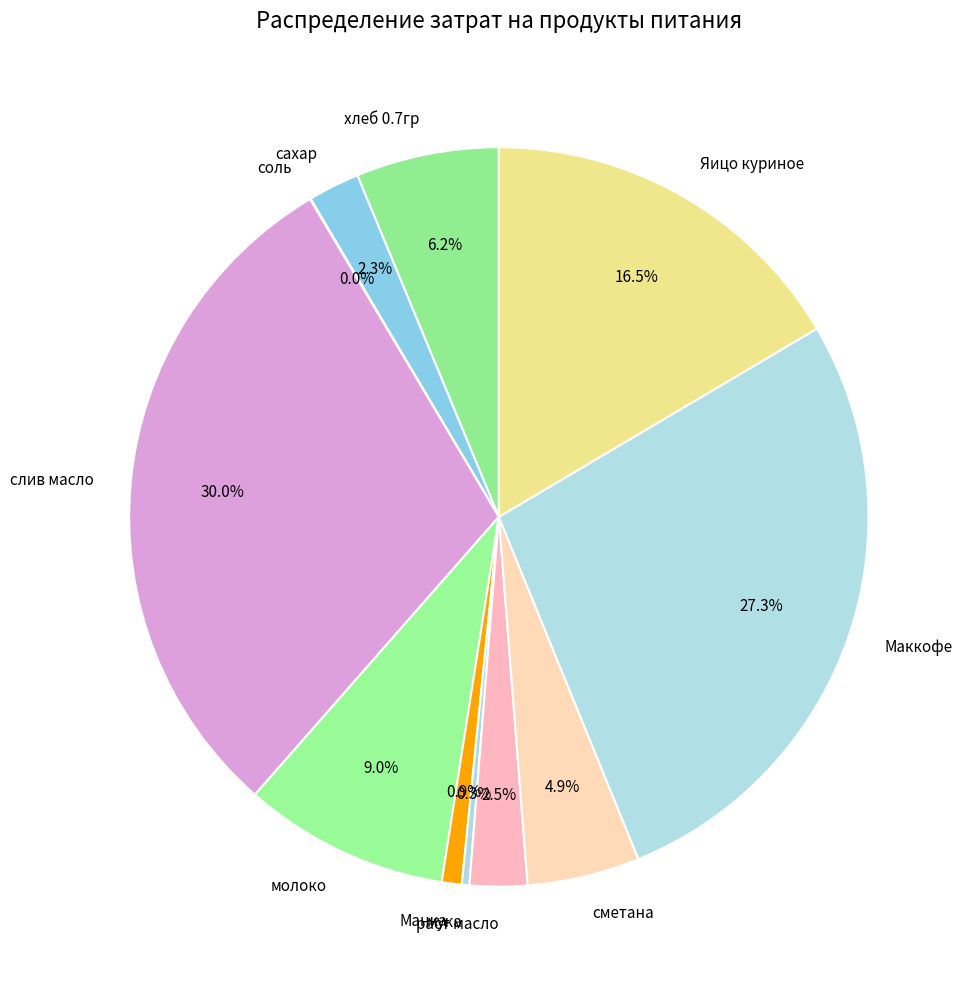

What percentage is NOT represented by сахар?

97.7%